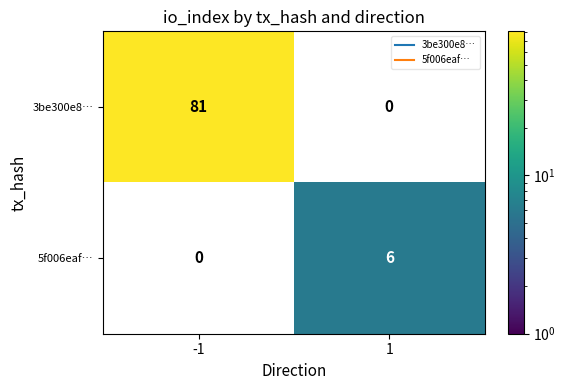

Reading left to right, list all the values displayed in this chart.

3be300e8…: -1=81	1=0
5f006eaf…: -1=0	1=6